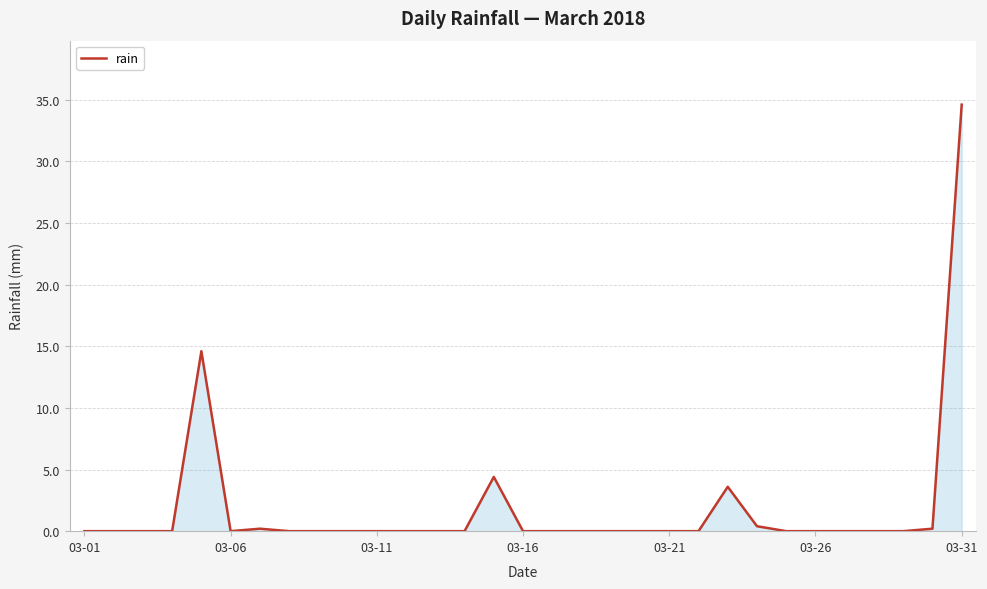

What is the difference between the maximum and minimum values?

34.6